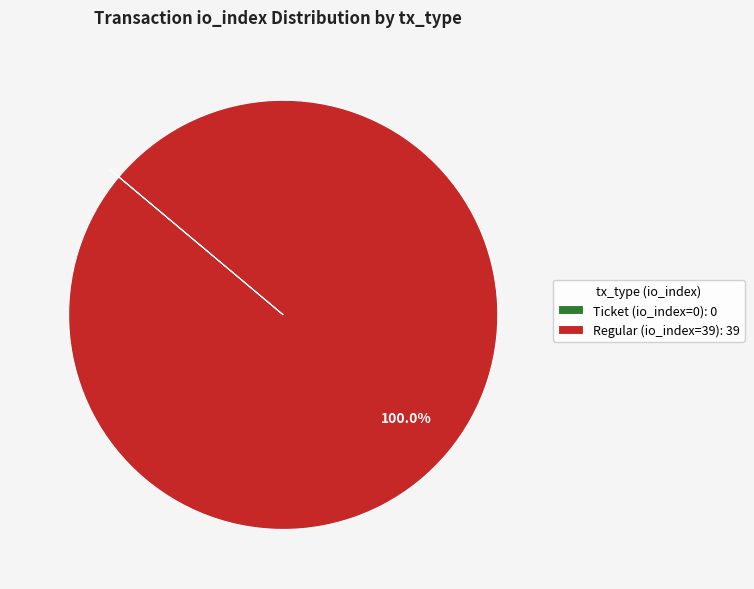

Is there a majority slice in this chart?

Yes